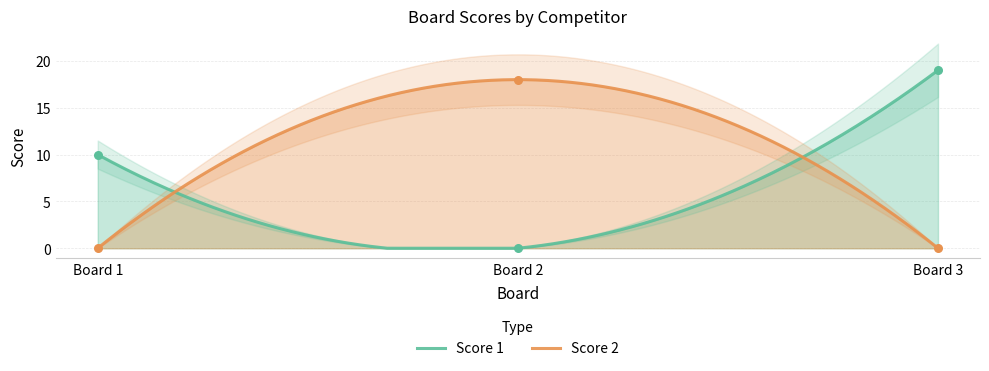

Which series contains the lowest Y value?

Score 1